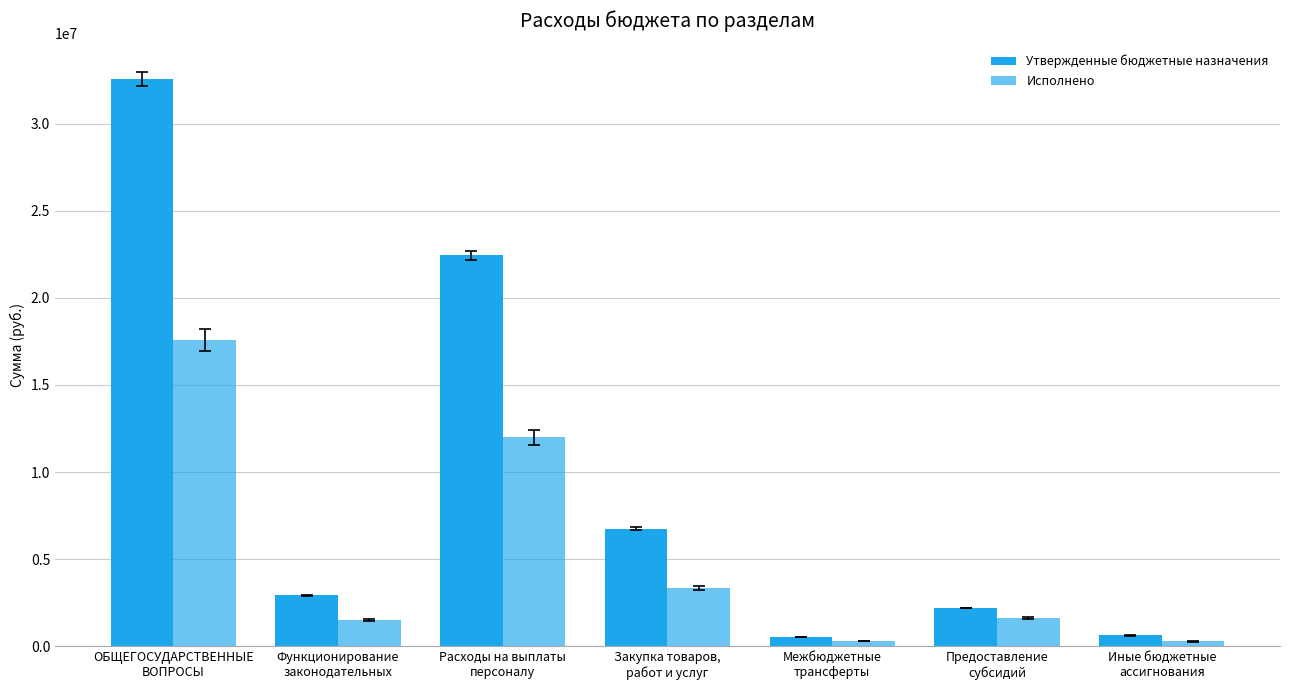

What is the difference between the Исполнено values at Функционирование
законодательных and ОБЩЕГОСУДАРСТВЕННЫЕ
ВОПРОСЫ?

16098142.4